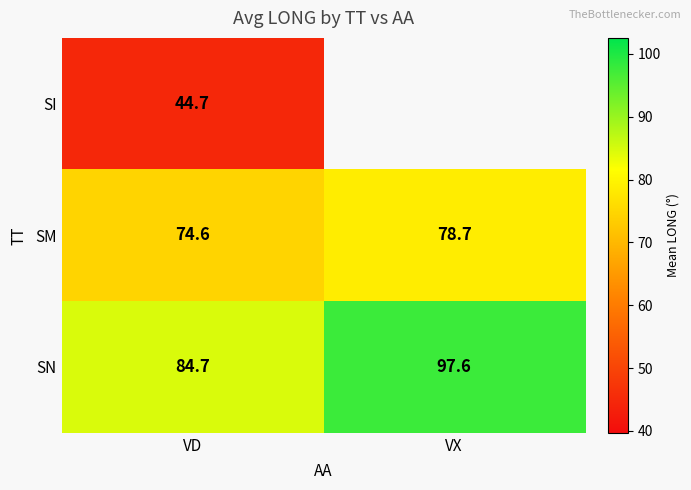

How many SM values are between 74 and 78?

1